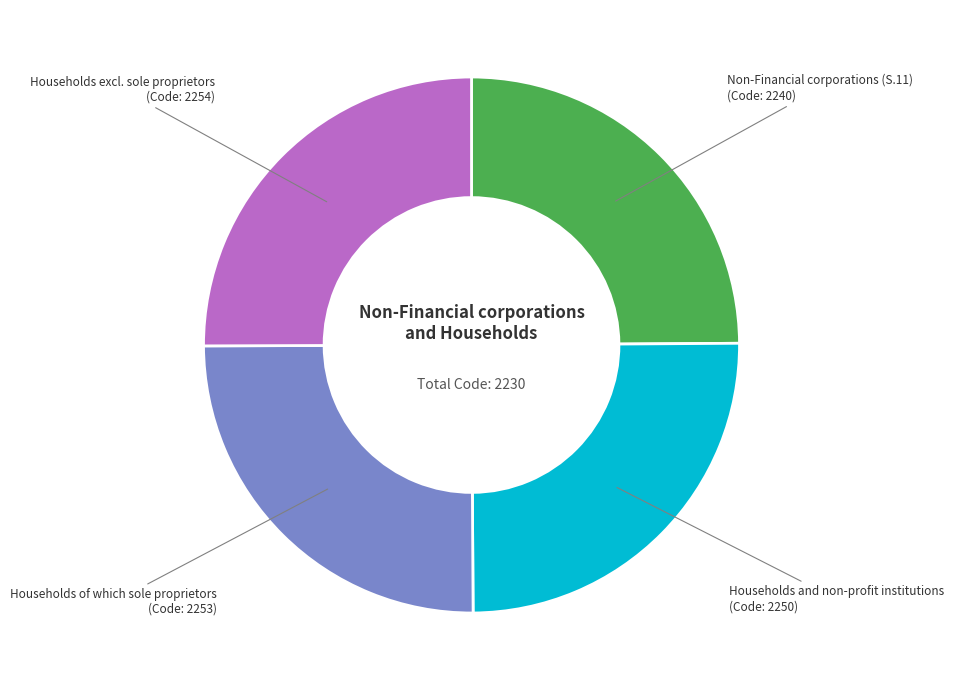

What is the ratio of the value at Households of which sole proprietors to the value at Non-Financial corporations (S.11)?

1.0